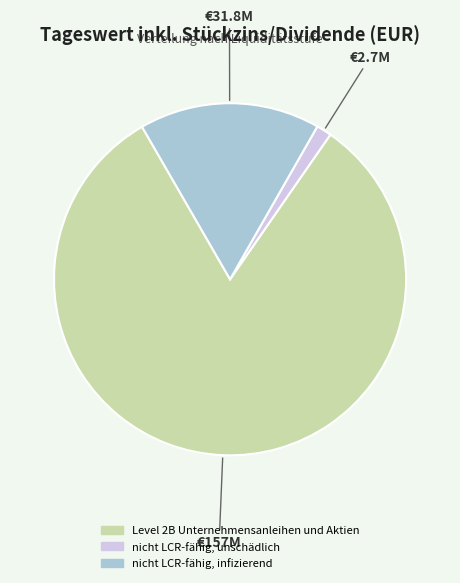

Do Level 2B Unternehmensanleihen und Aktien and nicht LCR-fähig, unschädlich together represent more than half of the pie?

Yes